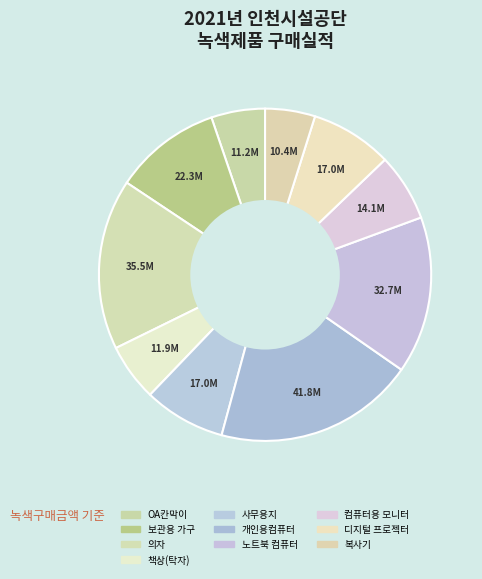

Does any single category account for the majority?

No